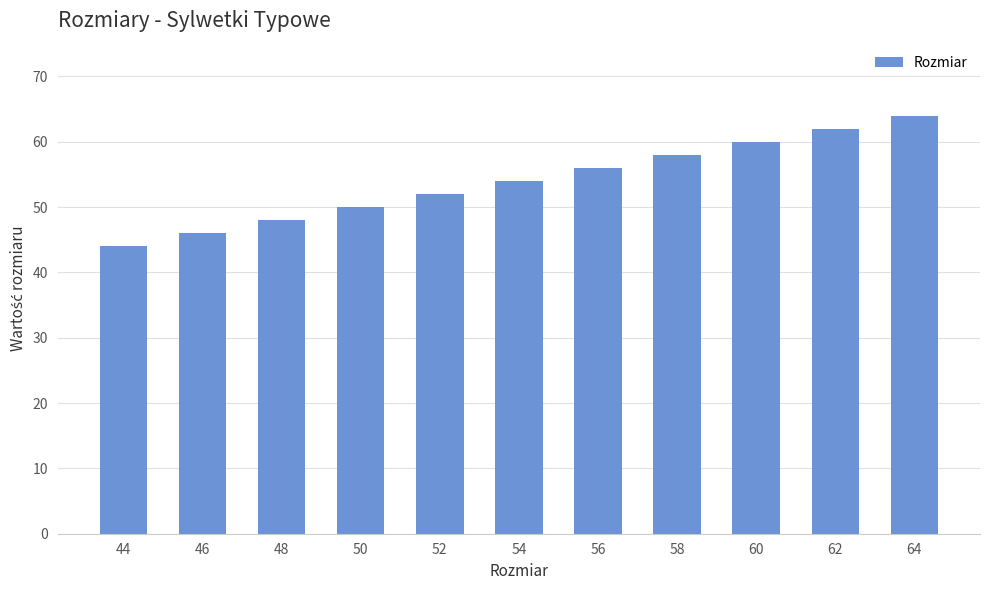

True or false: the data shows 44 at 44.

True